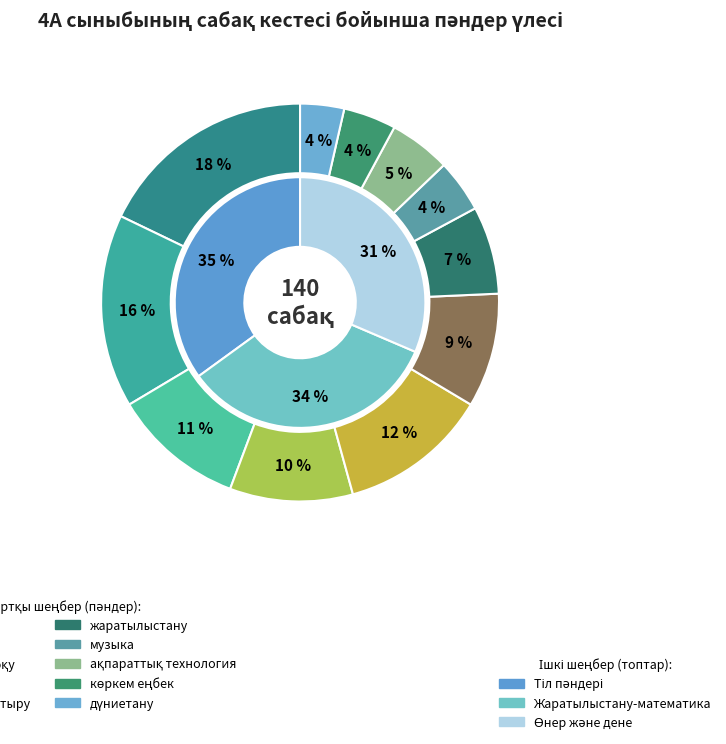

Which has a higher value, жаратылыстану or шетел тілі?

шетел тілі